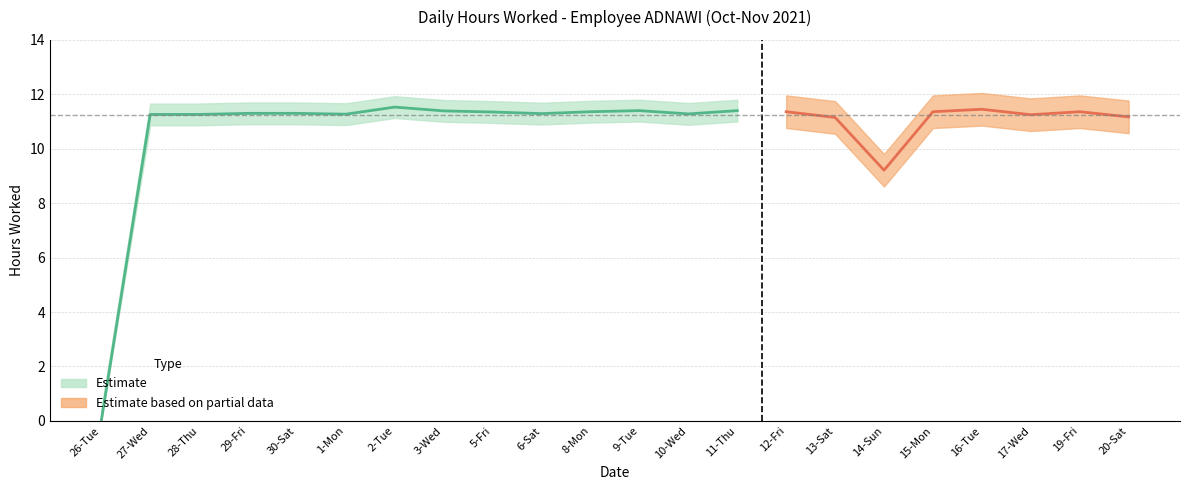

What is the spread (max minus min) of values at 20-Sat?

11.2